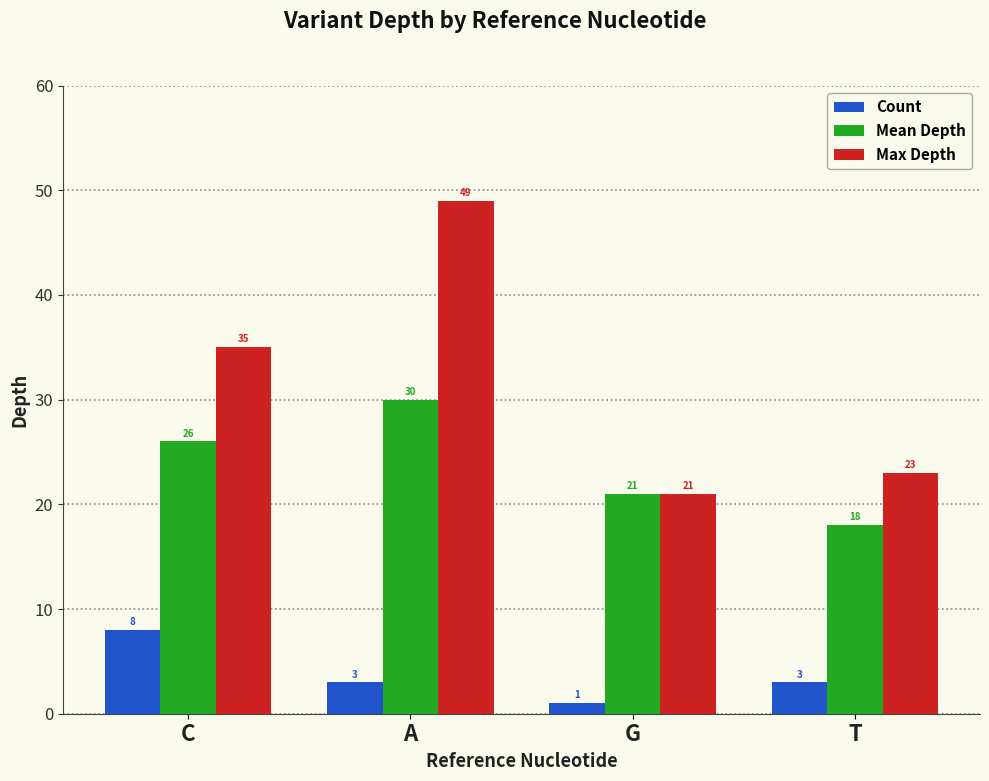

Count the number of data series in this chart.

3